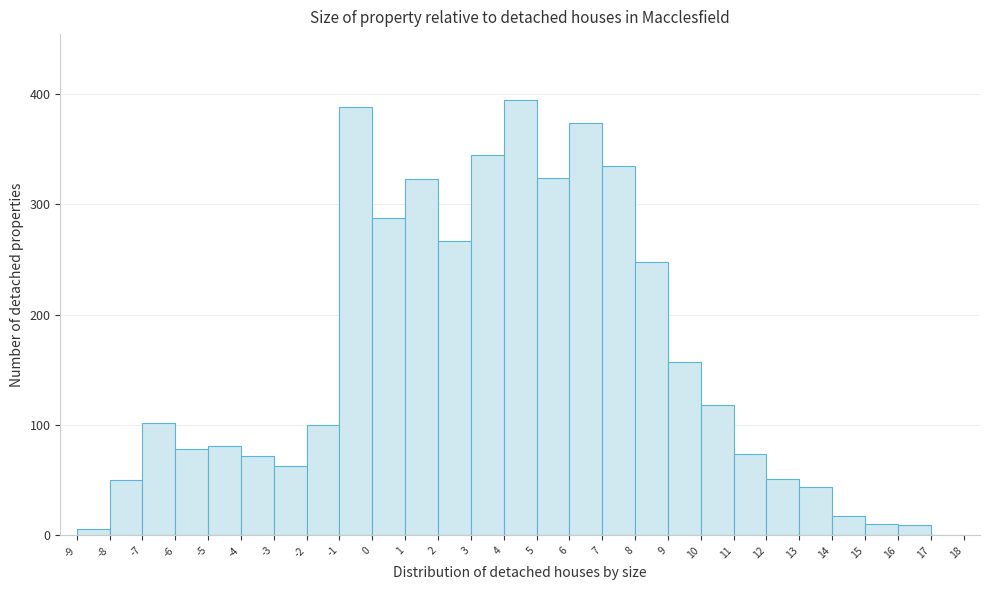

What is the height of the bar covering 13 to 14 on the x-axis? The values are not printed on the chart, so give them approximately, as read against the axis.

40